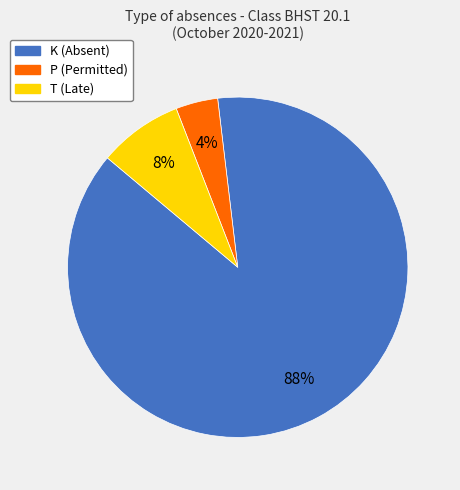

To the nearest percent, what percentage of the pie is P?

4%